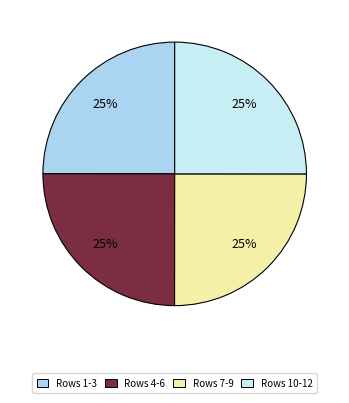

Does any single category account for the majority?

No